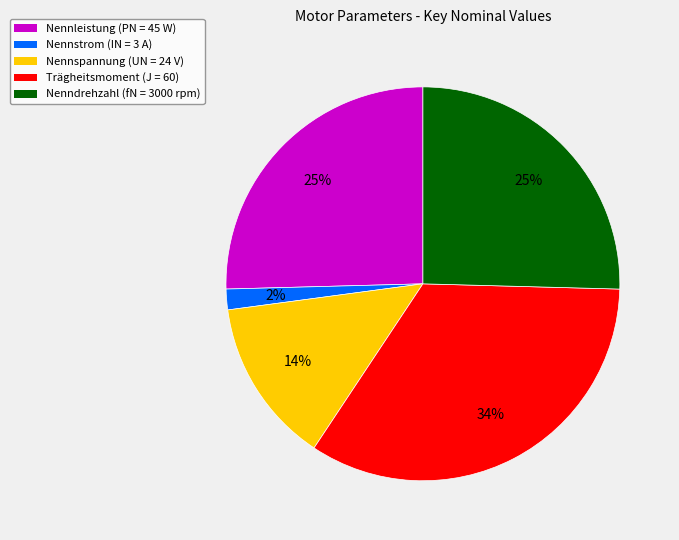

Is the sum of Nennleistung (PN = 45 W) and Nennspannung (UN = 24 V) greater than half?

No